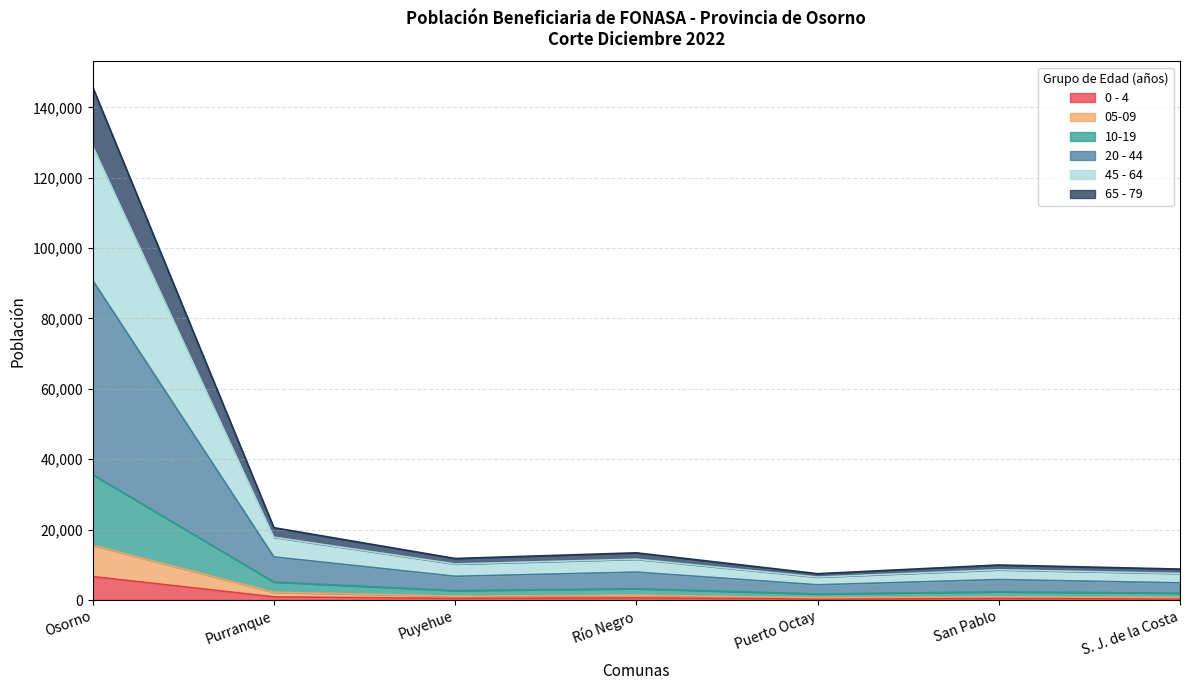

Count the number of categories in the chart.

7